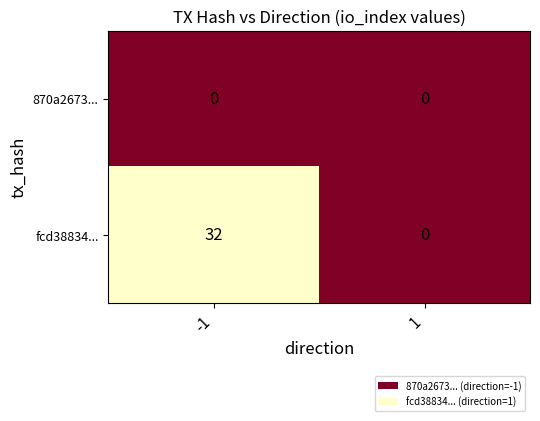

What value does the fcd38834... series have at -1, to the nearest 5?

30